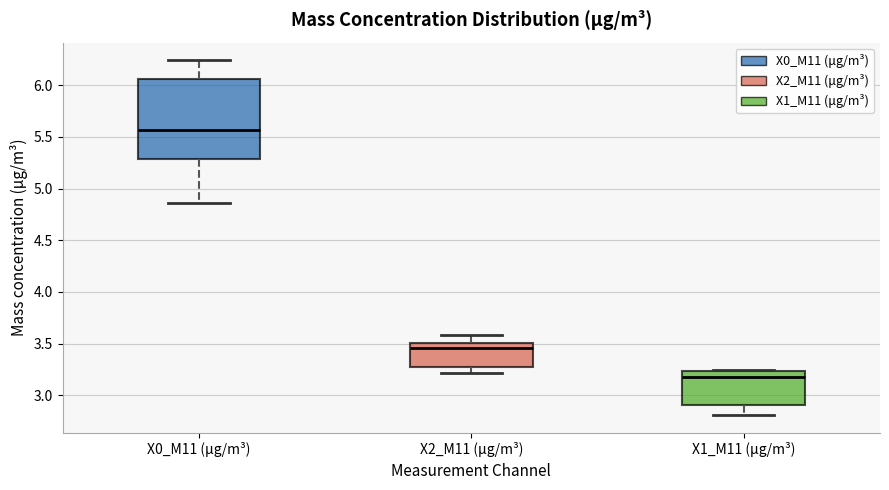

Reading left to right, read every box against the y-axis: the position of its median line, the range the box covers, and the ends of its whiskers. The values are not printed on the chart, so give them approximately, as read against the axis.

X0_M11 (μg/m³): median 5.55, box 5.30 to 6.05, whiskers 4.85 to 6.25
X2_M11 (μg/m³): median 3.45, box 3.30 to 3.50, whiskers 3.20 to 3.60
X1_M11 (μg/m³): median 3.20, box 2.90 to 3.25, whiskers 2.80 to 3.25